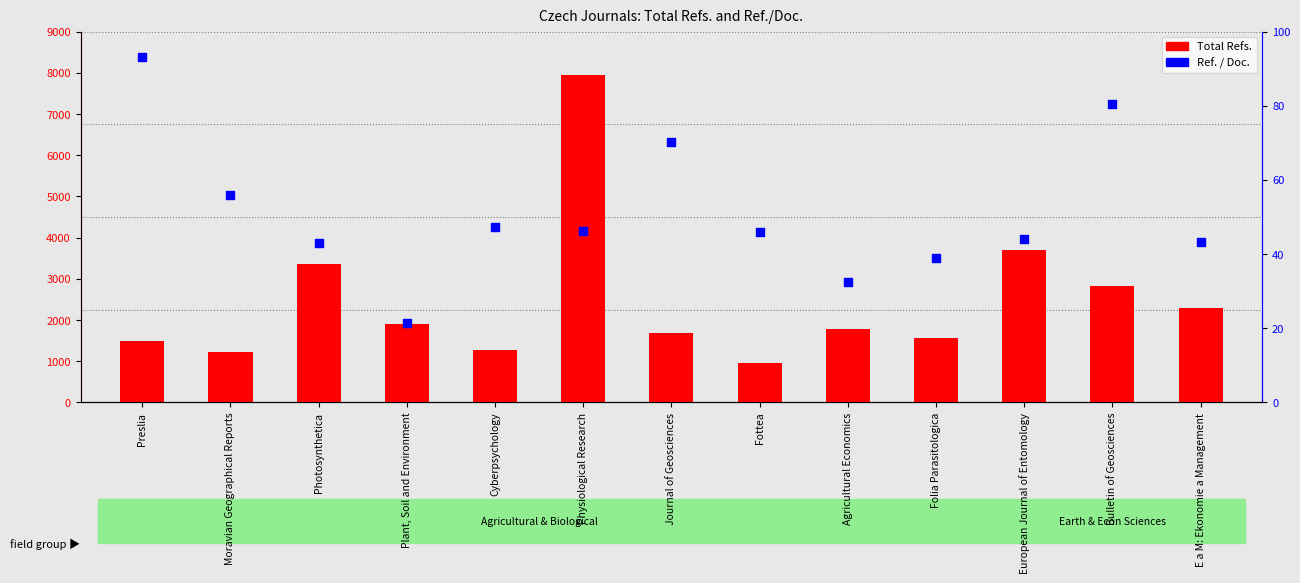

Which series has the largest Y range (max minus min)?

Total Refs.